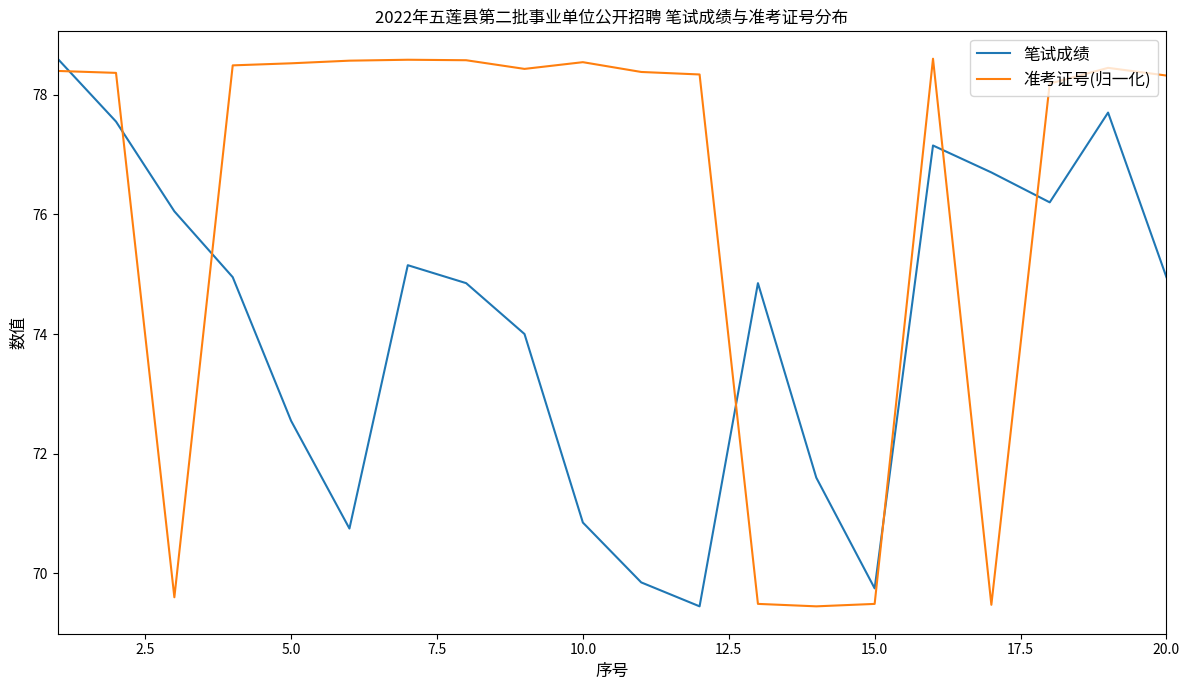

What are all the series names shown in the legend?

笔试成绩, 准考证号(归一化)